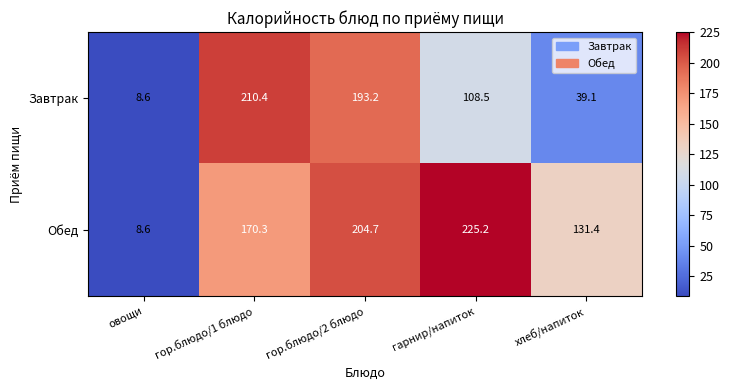

At which label does Обед first exceed 170?

гор.блюдо/1 блюдо